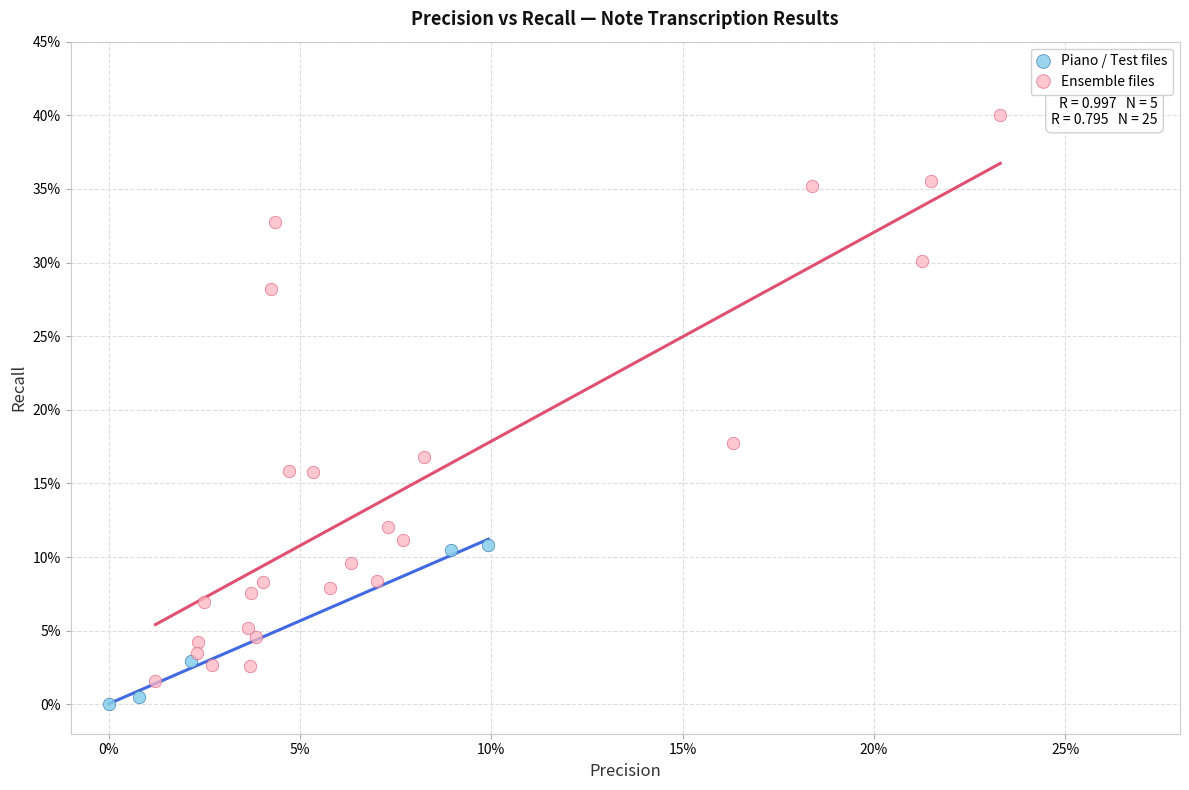

What are all the series names shown in the legend?

Piano / Test files, Ensemble files